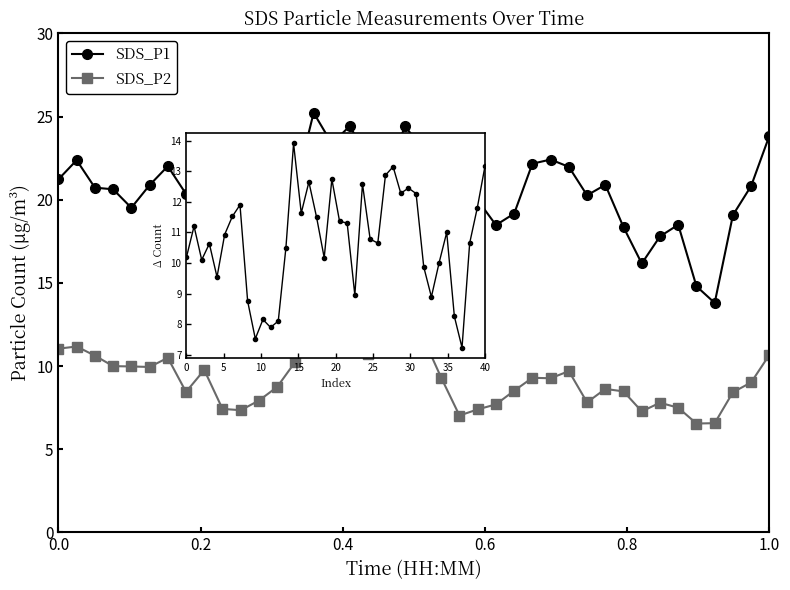

What is the value of the SDS_P2 point at the 1st from the left?

11.1